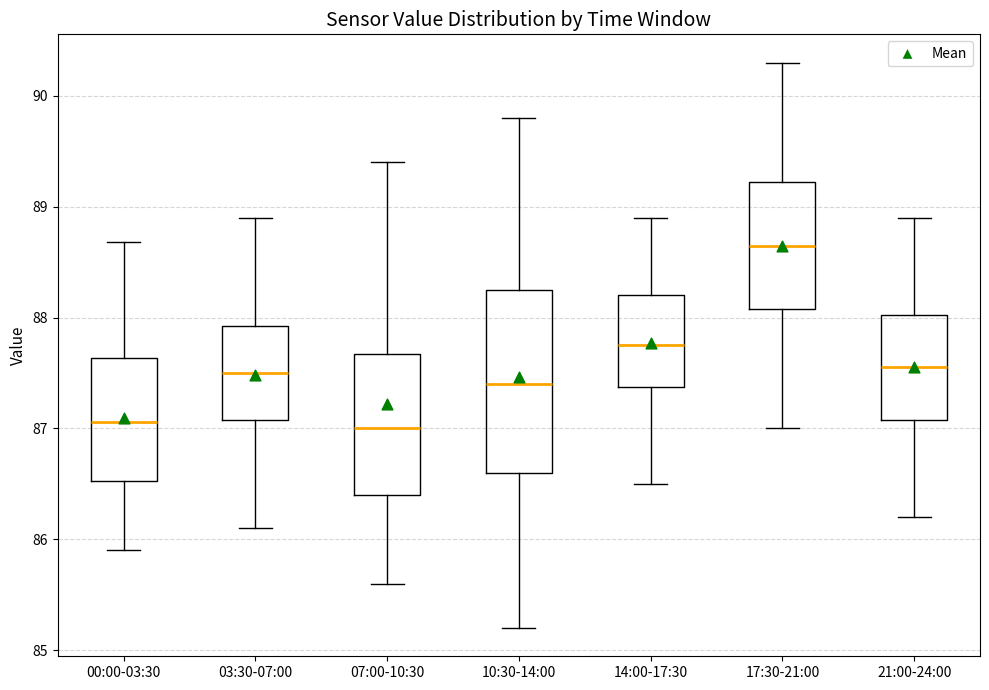

Which box's median line is the highest?

17:30-21:00